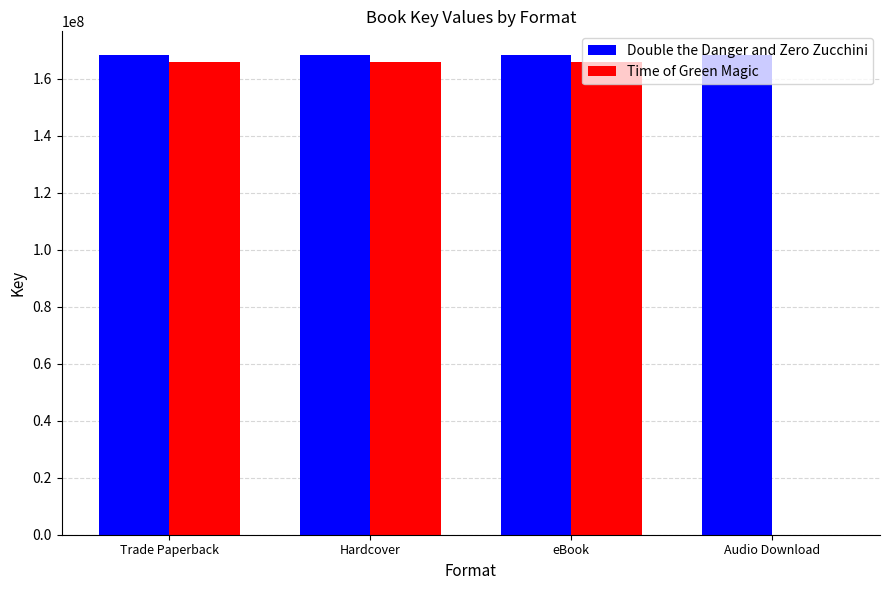

Which series has the largest total across all categories?

Double the Danger and Zero Zucchini